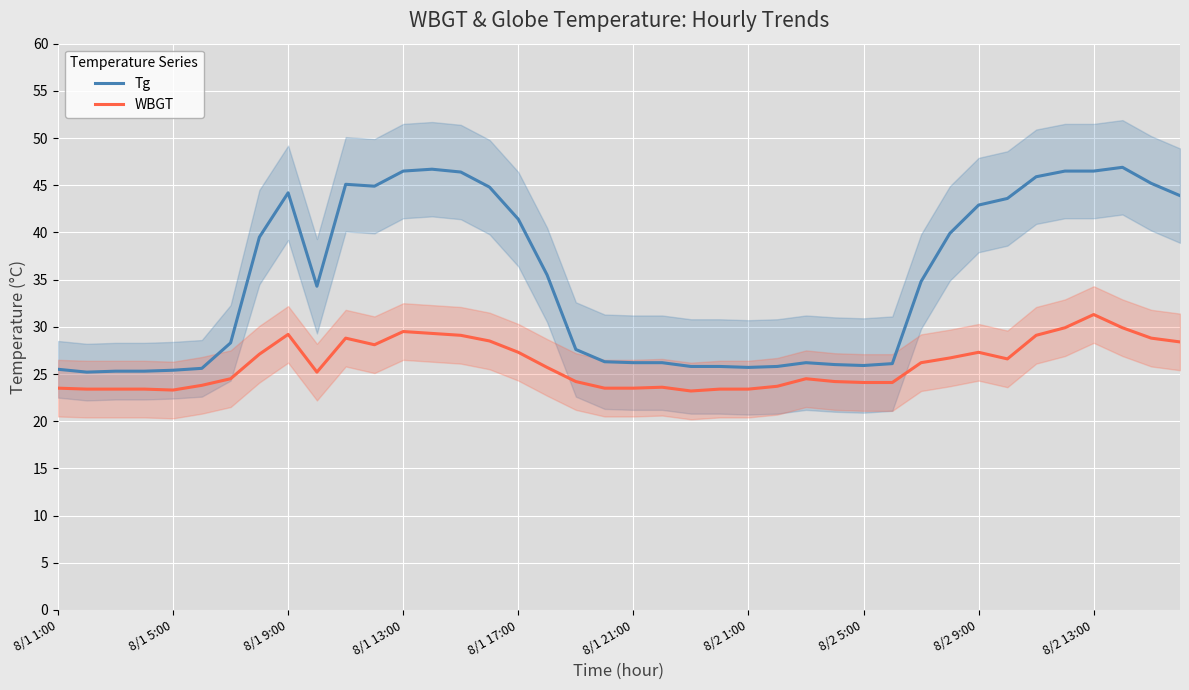

Reading left to right, list all the values displayed in this chart.

Tg: 25.5	25.2	25.3	25.3	25.4	25.6	28.3	39.5	44.2	34.3	45.1	44.9	46.5	46.7	46.4	44.8	41.4	35.5	27.6	26.3	26.2	26.2	25.8	25.8	25.7	25.8	26.2	26.0	25.9	26.1	34.8	39.9	42.9	43.6	45.9	46.5	46.5	46.9	45.2	43.9
WBGT: 23.5	23.4	23.4	23.4	23.3	23.8	24.5	27.1	29.2	25.2	28.8	28.1	29.5	29.3	29.1	28.5	27.3	25.7	24.2	23.5	23.5	23.6	23.2	23.4	23.4	23.7	24.5	24.2	24.1	24.1	26.2	26.7	27.3	26.6	29.1	29.9	31.3	29.9	28.8	28.4